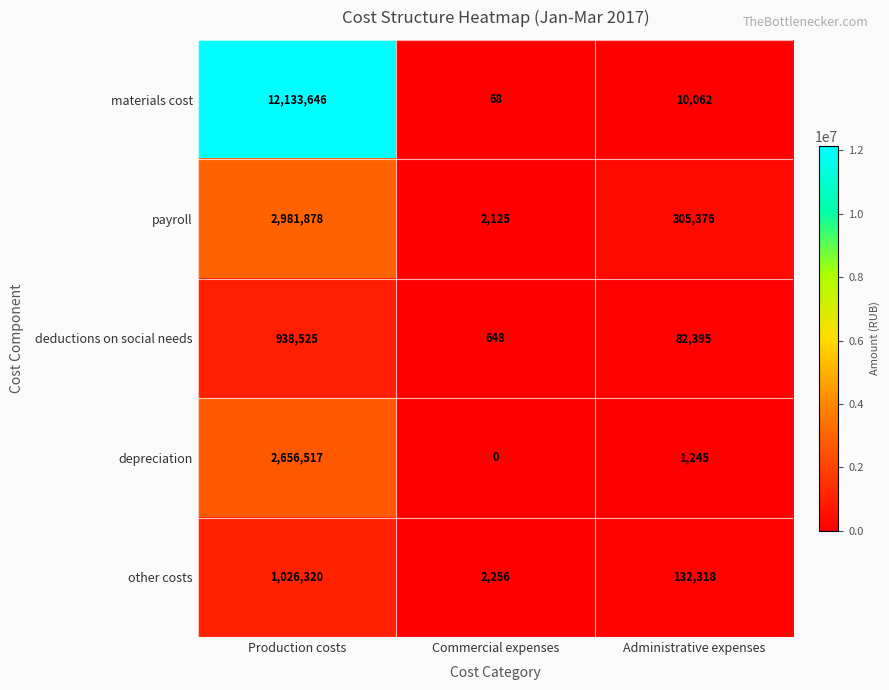

The depreciation series shows 812 at Administrative expenses. True or false?

False